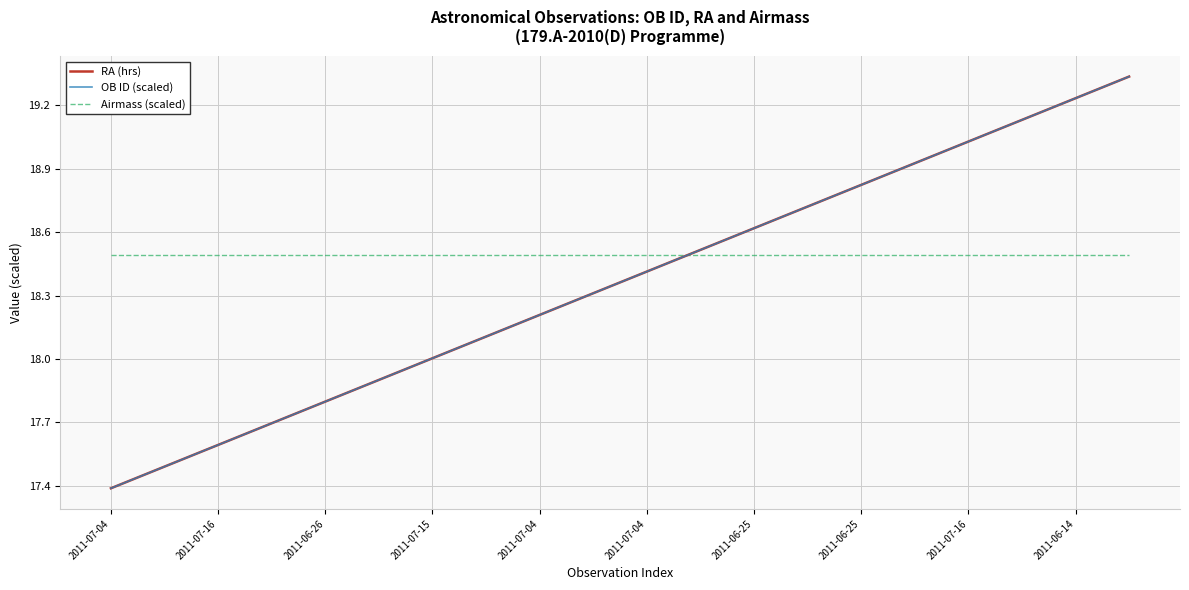

Which series has the largest total across all categories?

Airmass (scaled)